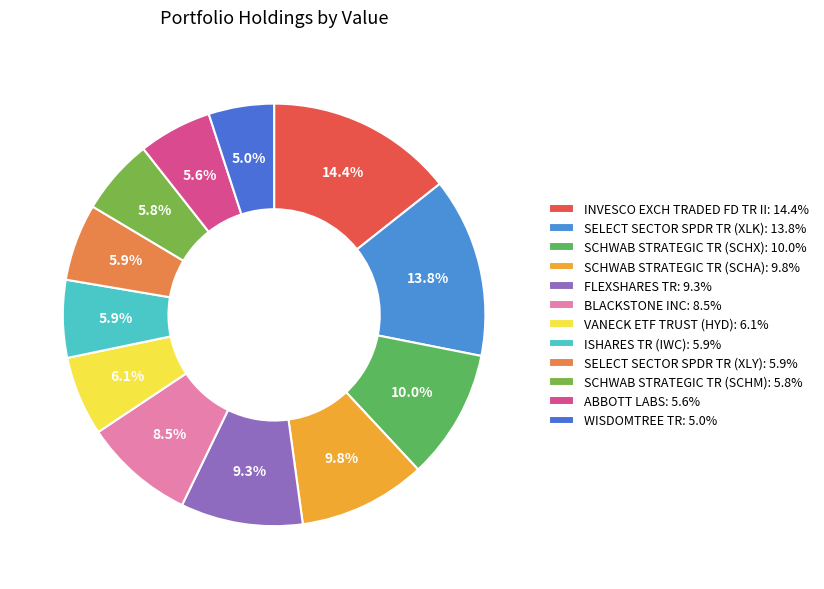

To the nearest percent, what portion does BLACKSTONE INC represent?

8%